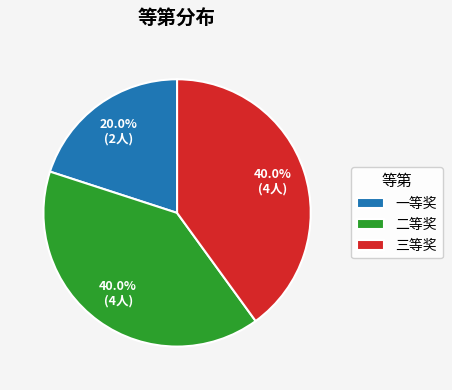

How many segments does this pie chart have?

3